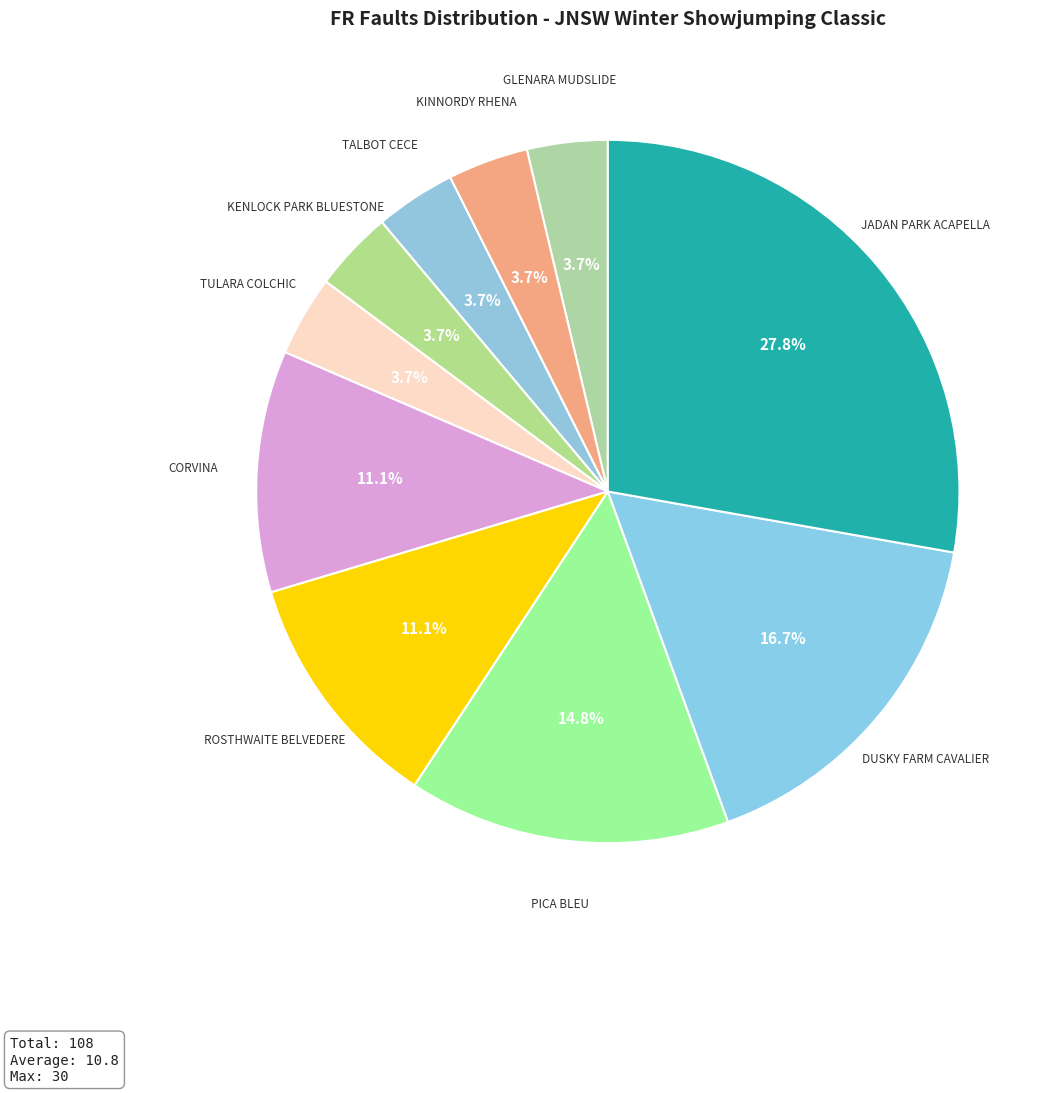

Count the number of slices in the pie.

10